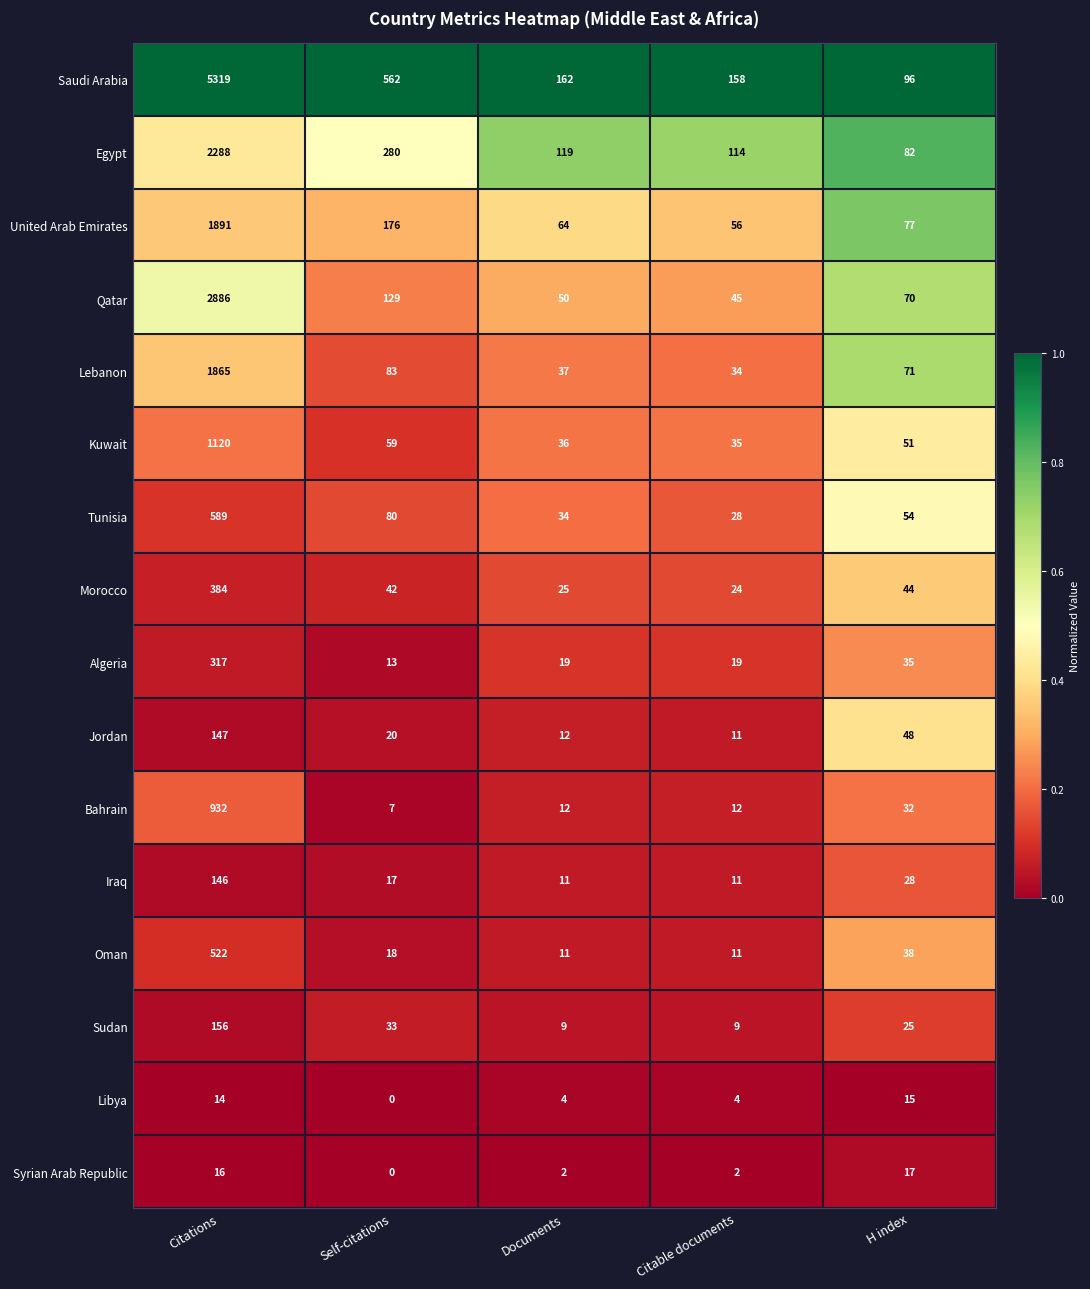

The value of Sudan at Self-citations is 22. True or false?

False